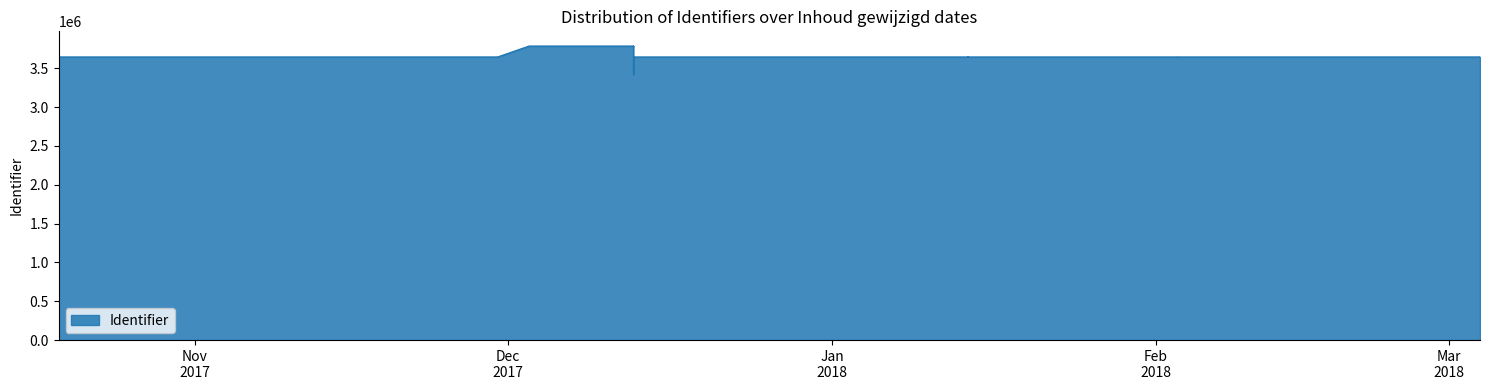

How many points are higher than both their immediate neighbors (excluding endpoints)?

8